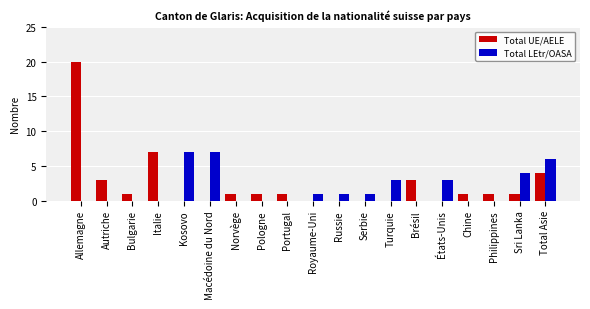

What are all the series names shown in the legend?

Total UE/AELE, Total LEtr/OASA